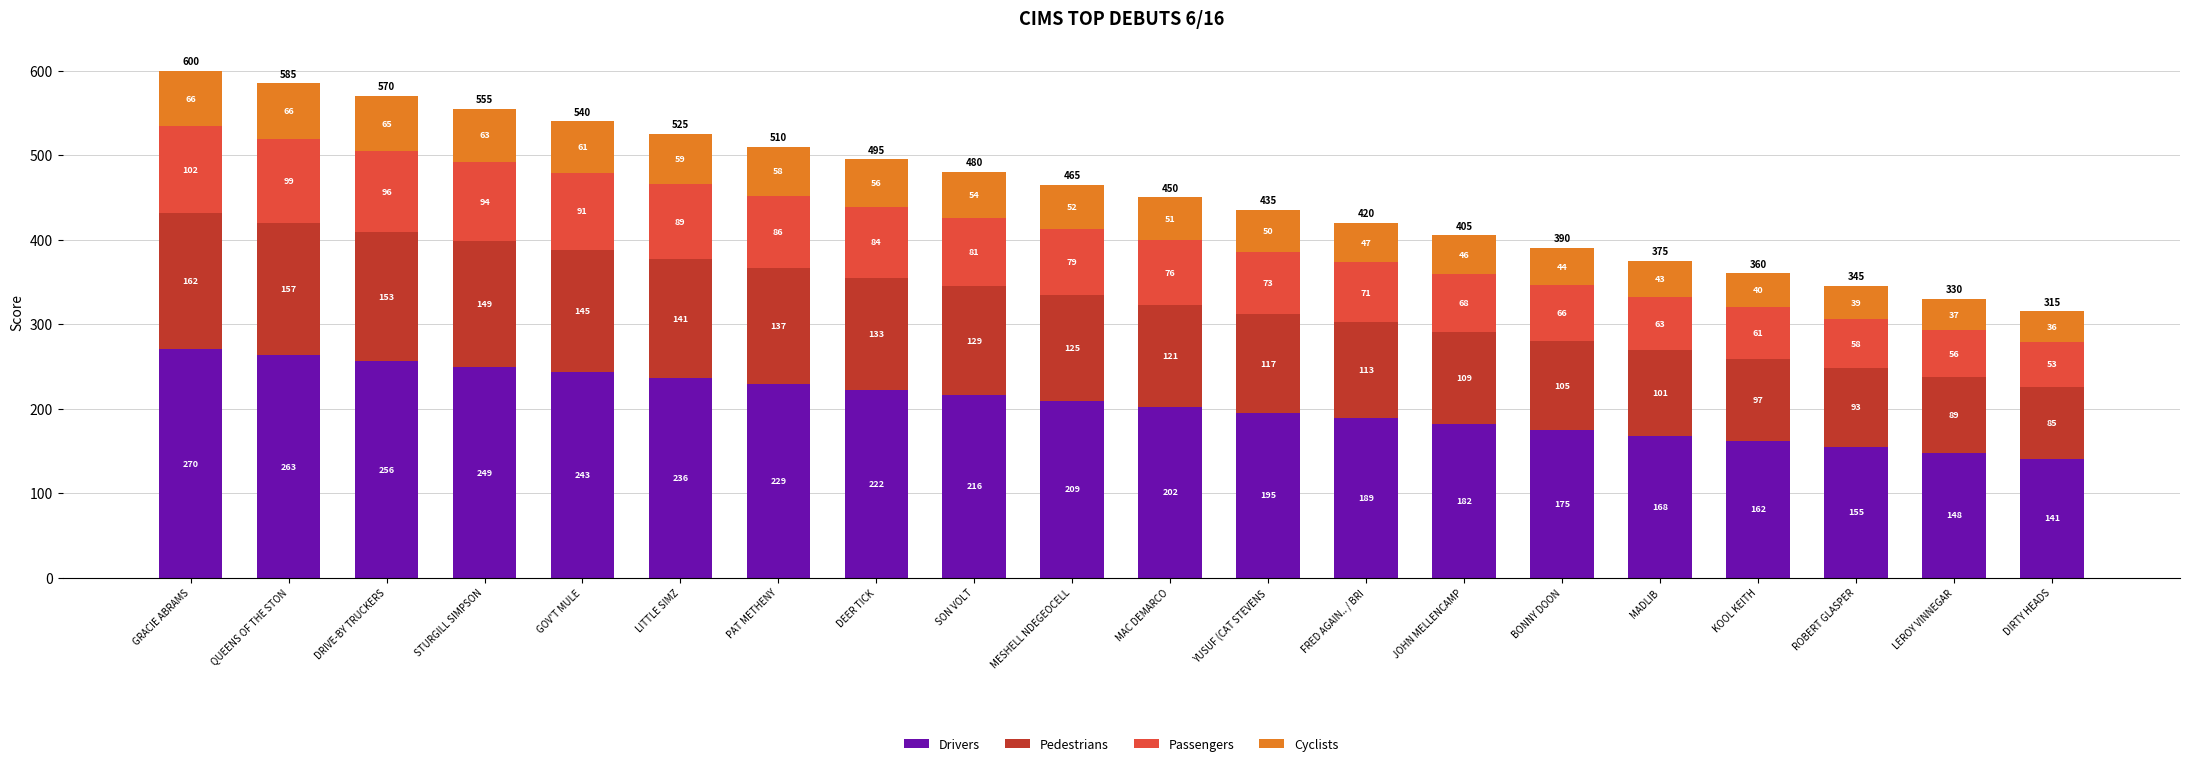

What is the difference between the Drivers values at BONNY DOON and DEER TICK?

47